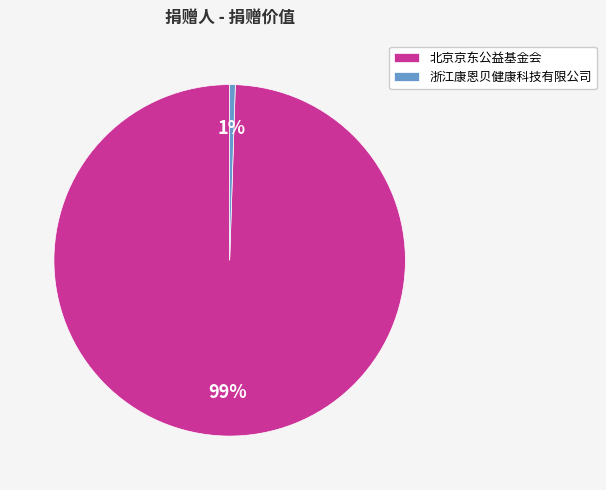

Is it true that 北京京东公益基金会 is 89% of the pie?

False